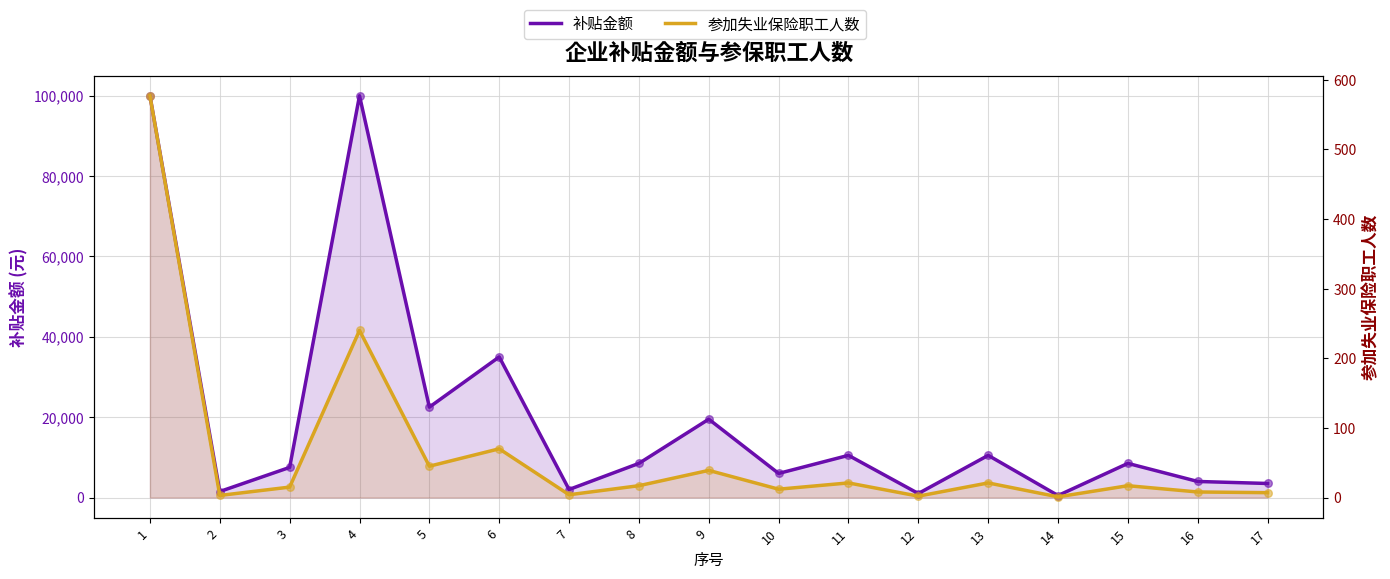

What are all the series names shown in the legend?

补贴金额, 参加失业保险职工人数